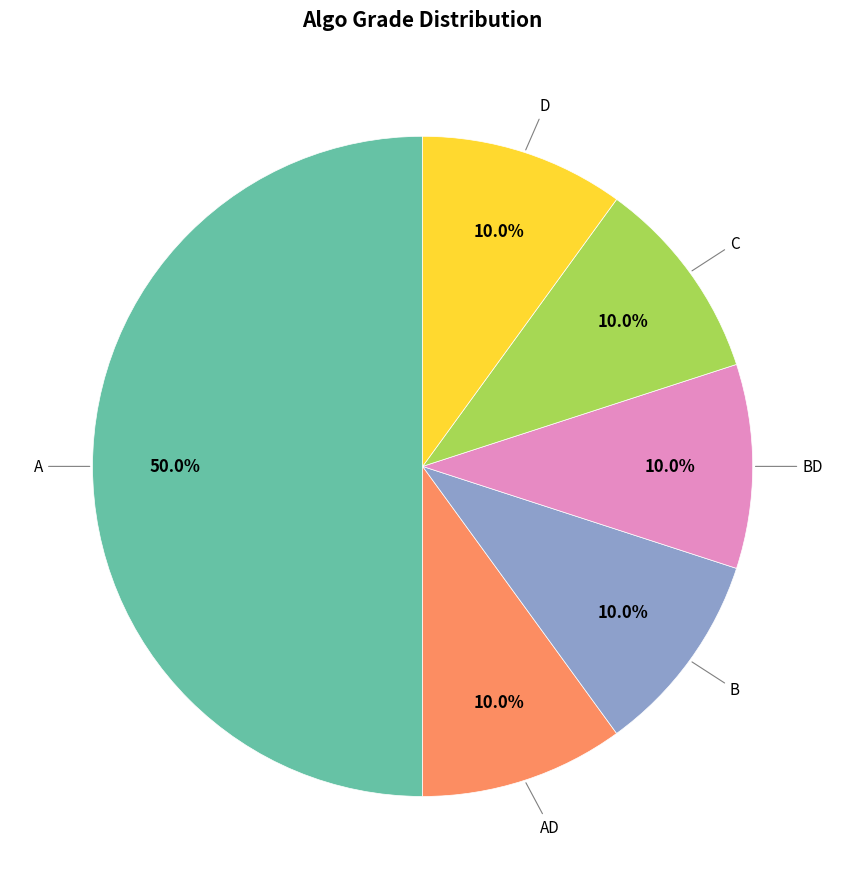

How many segments does this pie chart have?

6